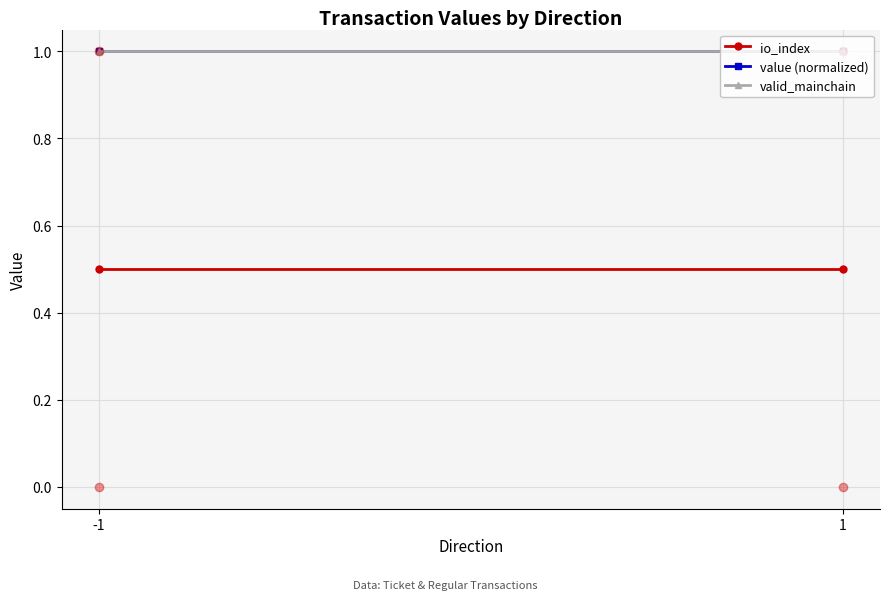

What is the total value across all series at 1?

2.5